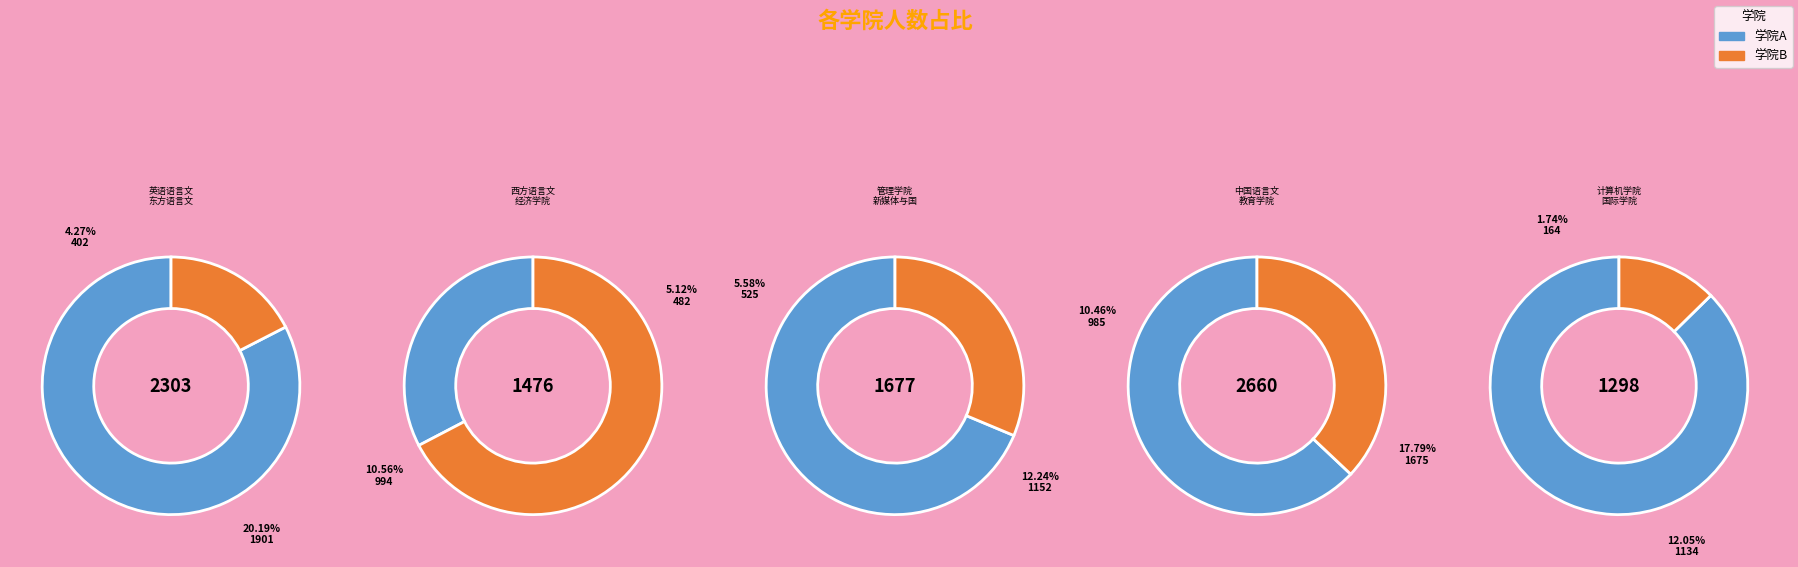

To the nearest percent, what portion does 国际学院 represent?

2%